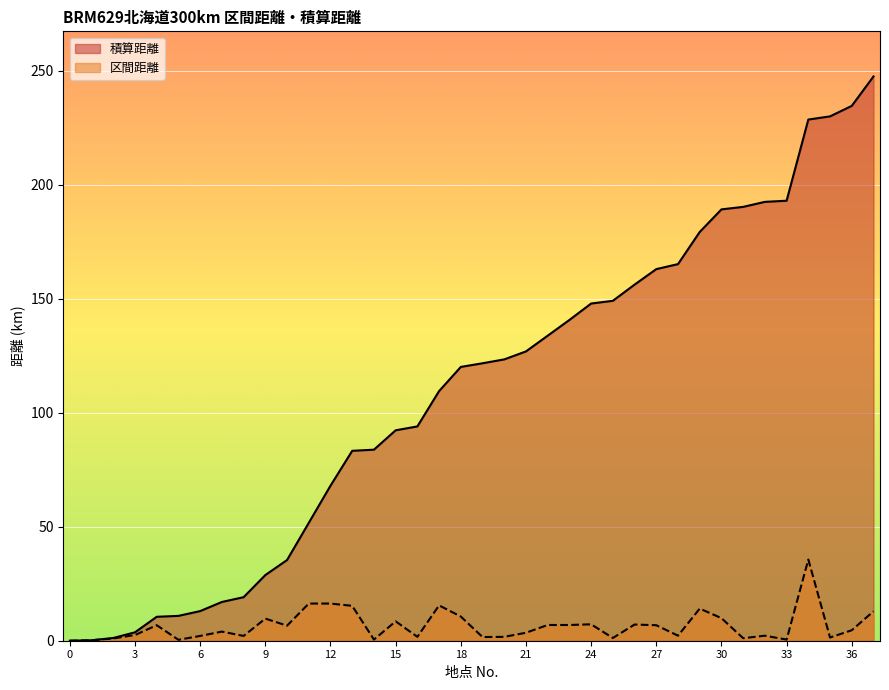

Between 17 and 6, which is larger?

17